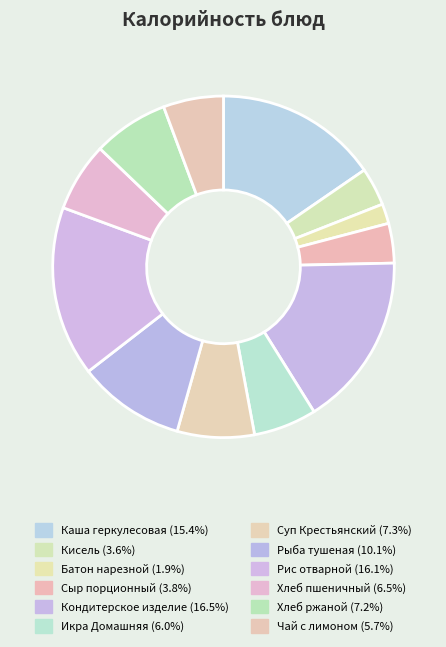

Count the number of slices in the pie.

12